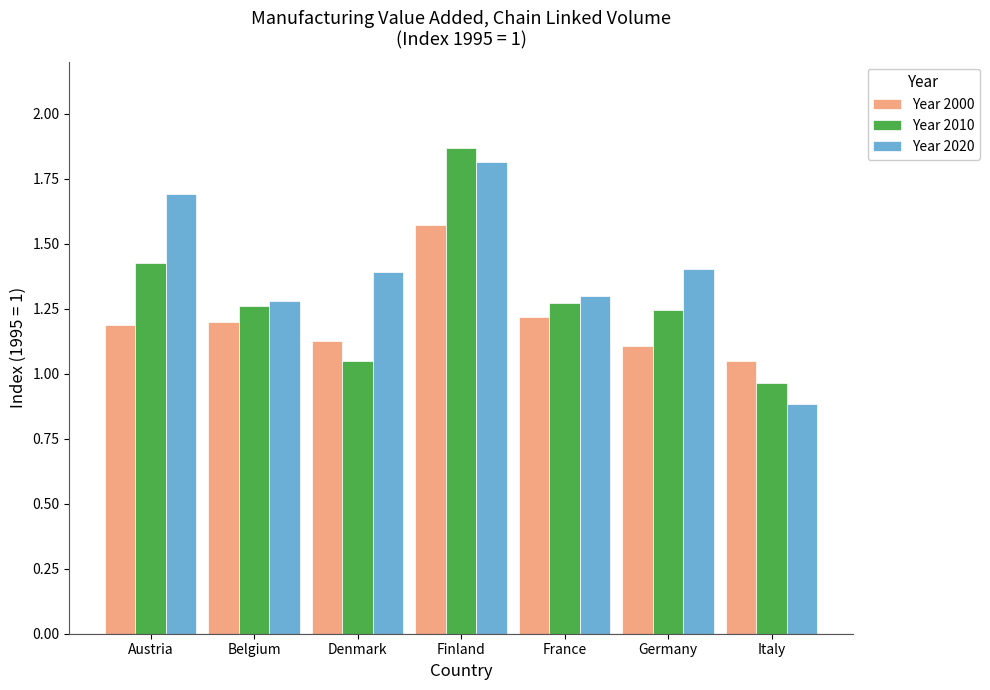

Which series has the widest spread of values?

Year 2020